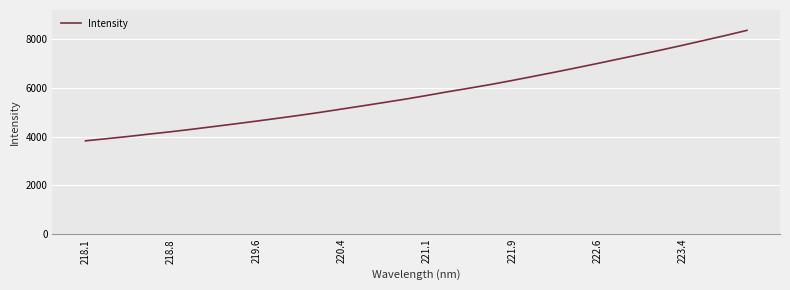

True or false: there are more than 1 points higher than both neighbors.

False